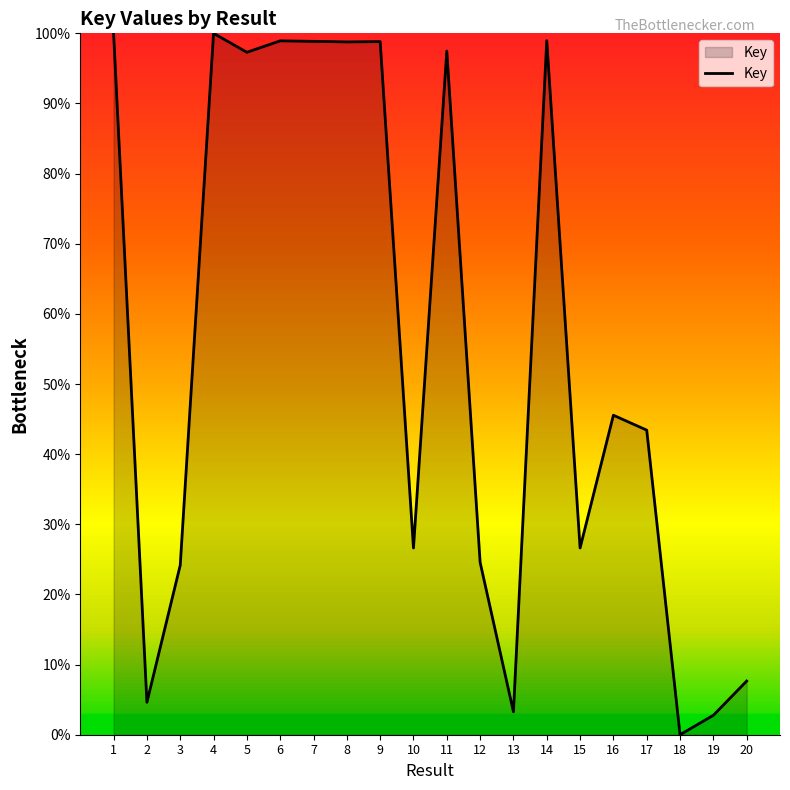

At which category does the data reach its first local valley?

2